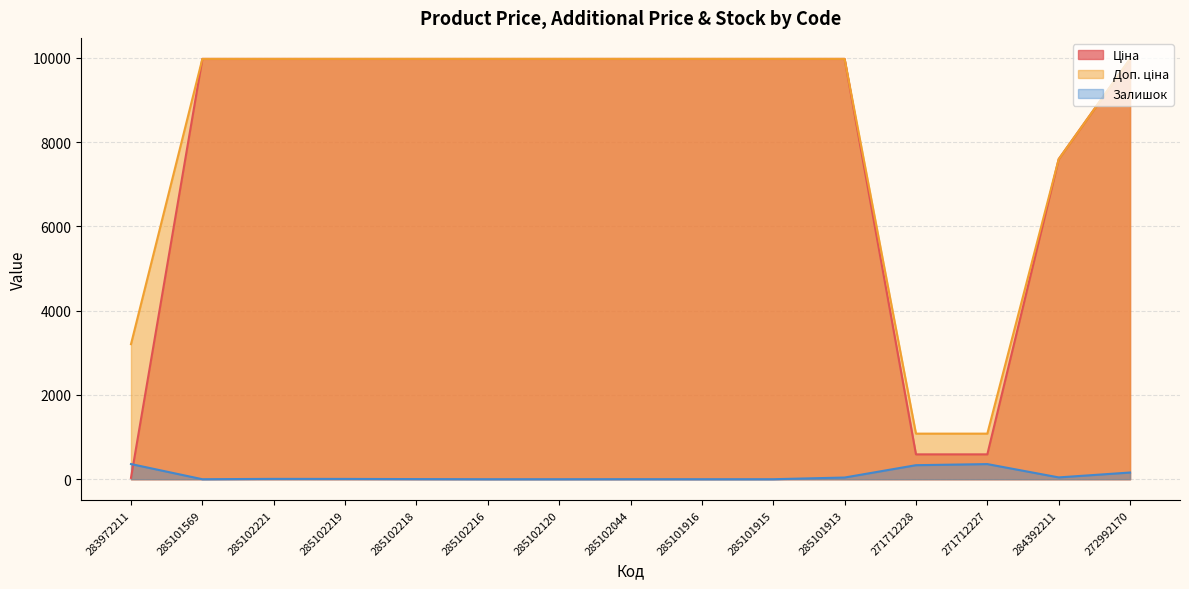

Rank the series by their maximum value, from lowest to highest.

Залишок, Ціна, Доп. ціна